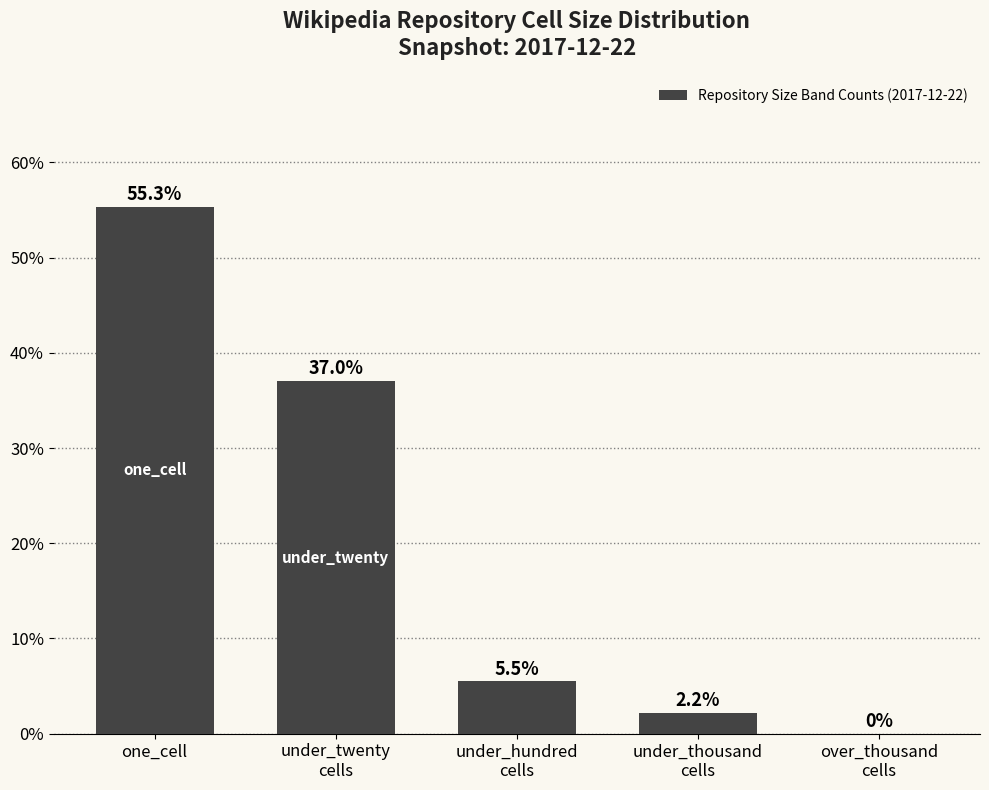

Are the bars horizontal?

No